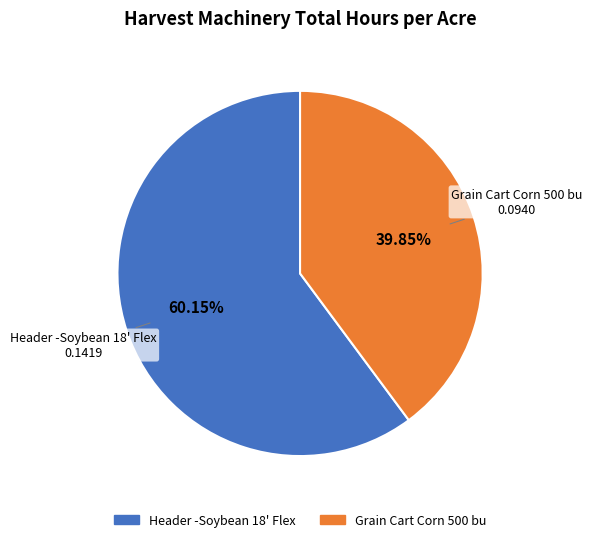

Does Header -Soybean 18' Flex represent more than half of the total?

Yes